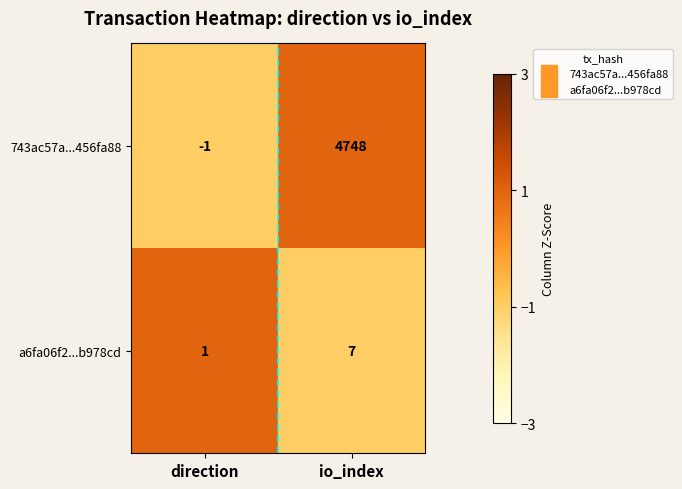

The value of 743ac57a...456fa88 at direction is -2. True or false?

False